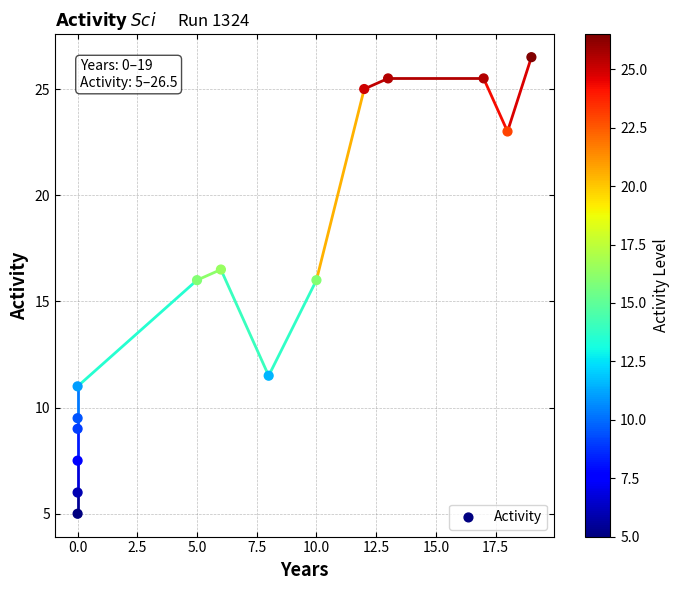

What is the range of X values (max minus min)?

19.0